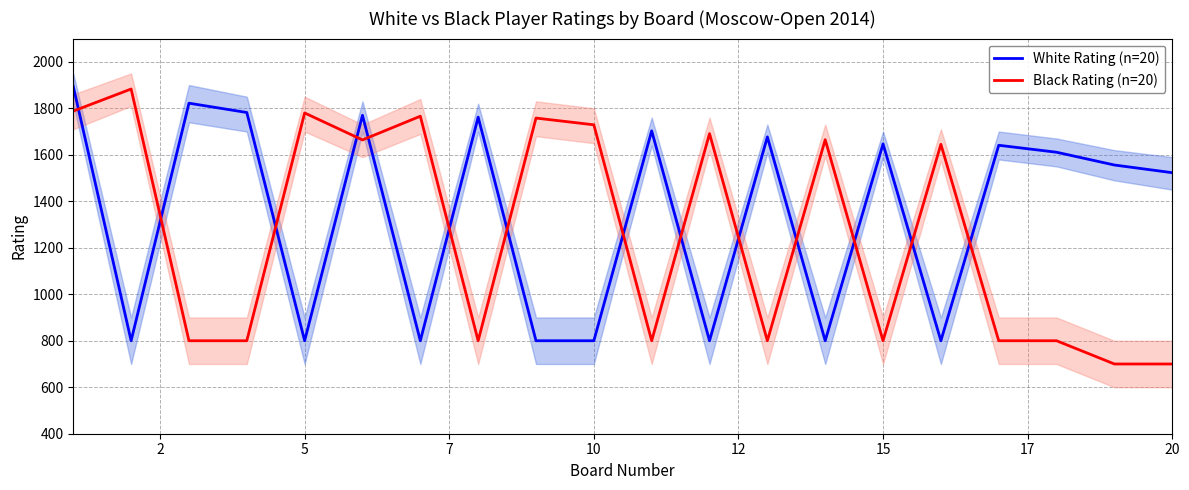

True or false: White Rating (n=20) and Black Rating (n=20) intersect in this chart.

True